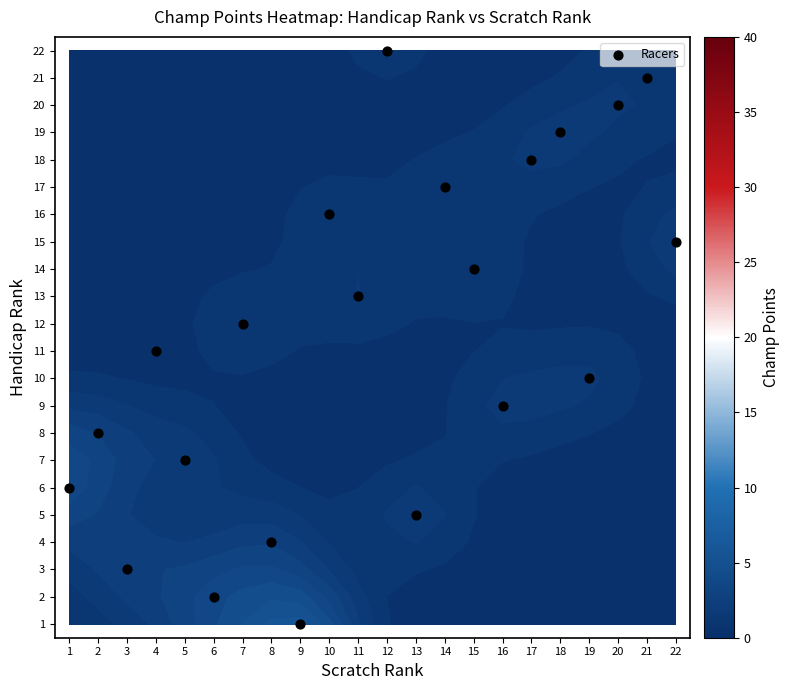

True or false: the data shows 2 at 6.

True